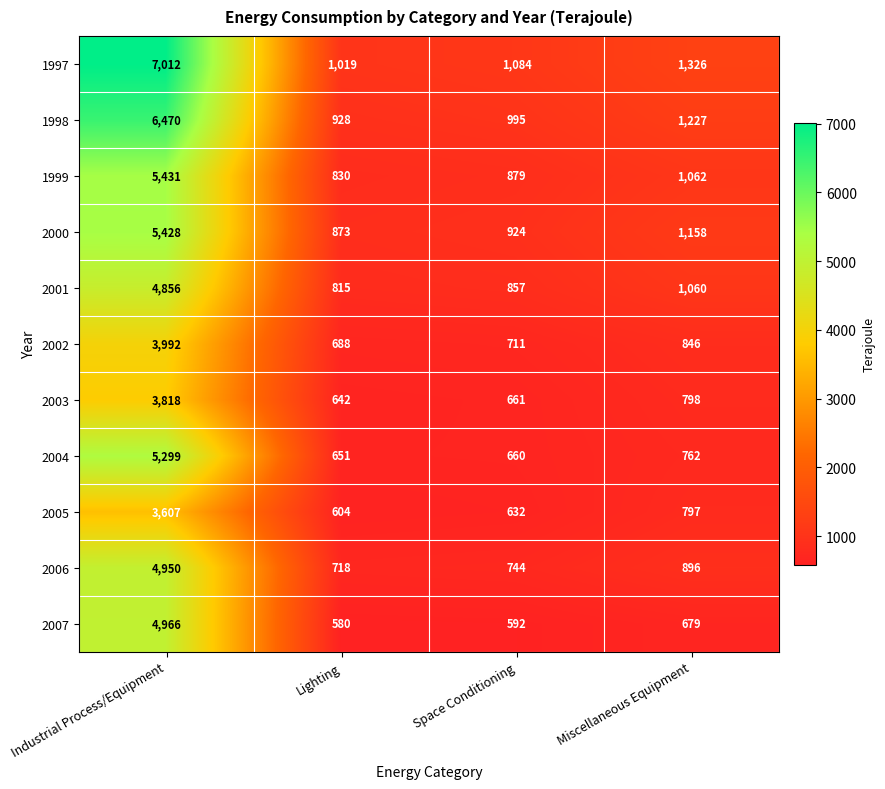

Which label corresponds to the largest value in the chart?

Industrial Process/Equipment